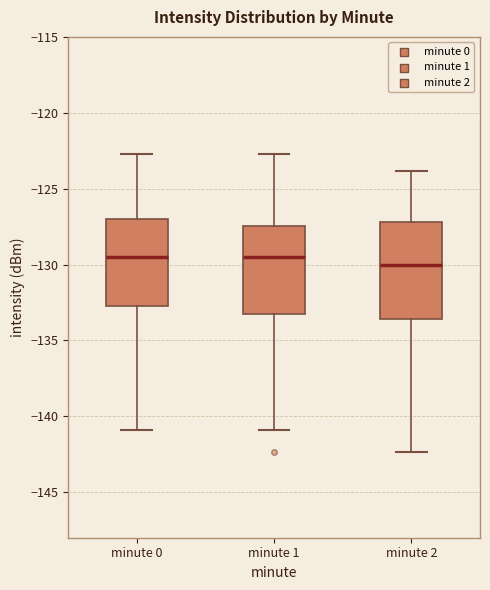

Reading left to right, read every box against the y-axis: the position of its median line, the range the box covers, and the ends of its whiskers. The values are not printed on the chart, so give them approximately, as read against the axis.

minute 0: median -129.5, box -132.5 to -127.0, whiskers -141.0 to -122.5
minute 1: median -129.5, box -133.0 to -127.5, whiskers -141.0 to -122.5
minute 2: median -130.0, box -133.5 to -127.0, whiskers -142.5 to -124.0